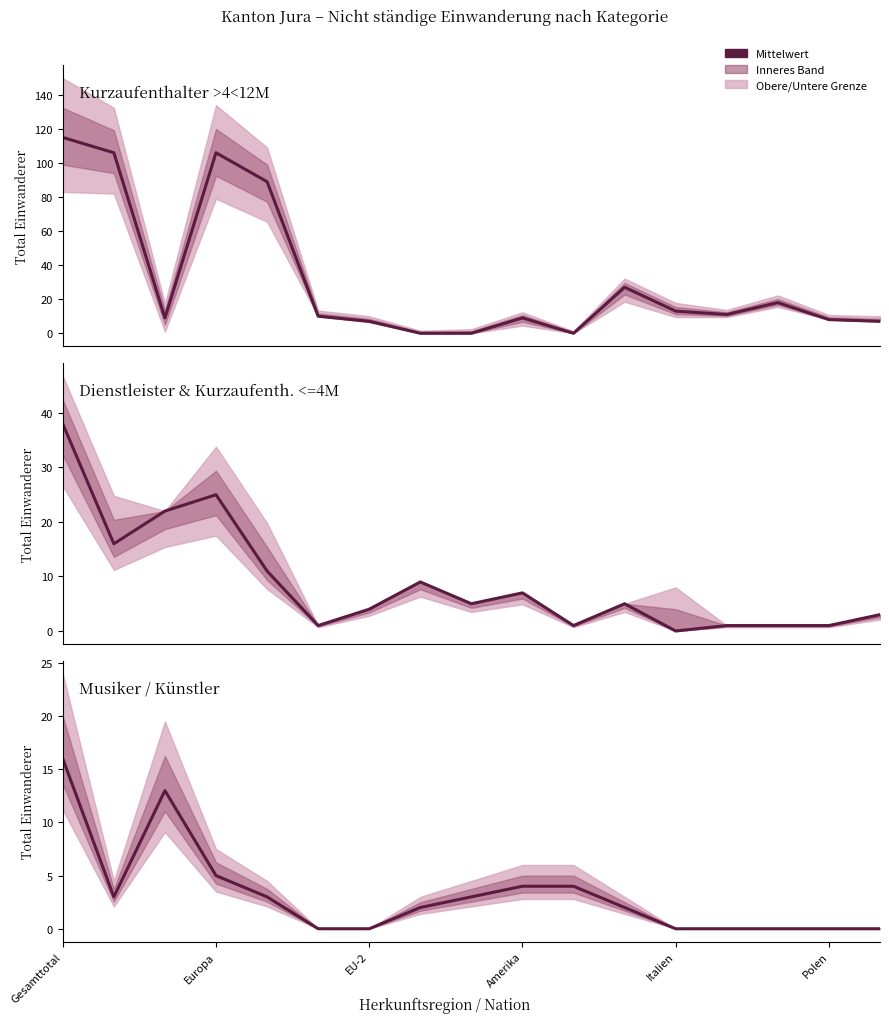

How many lines are shown in the chart?

3